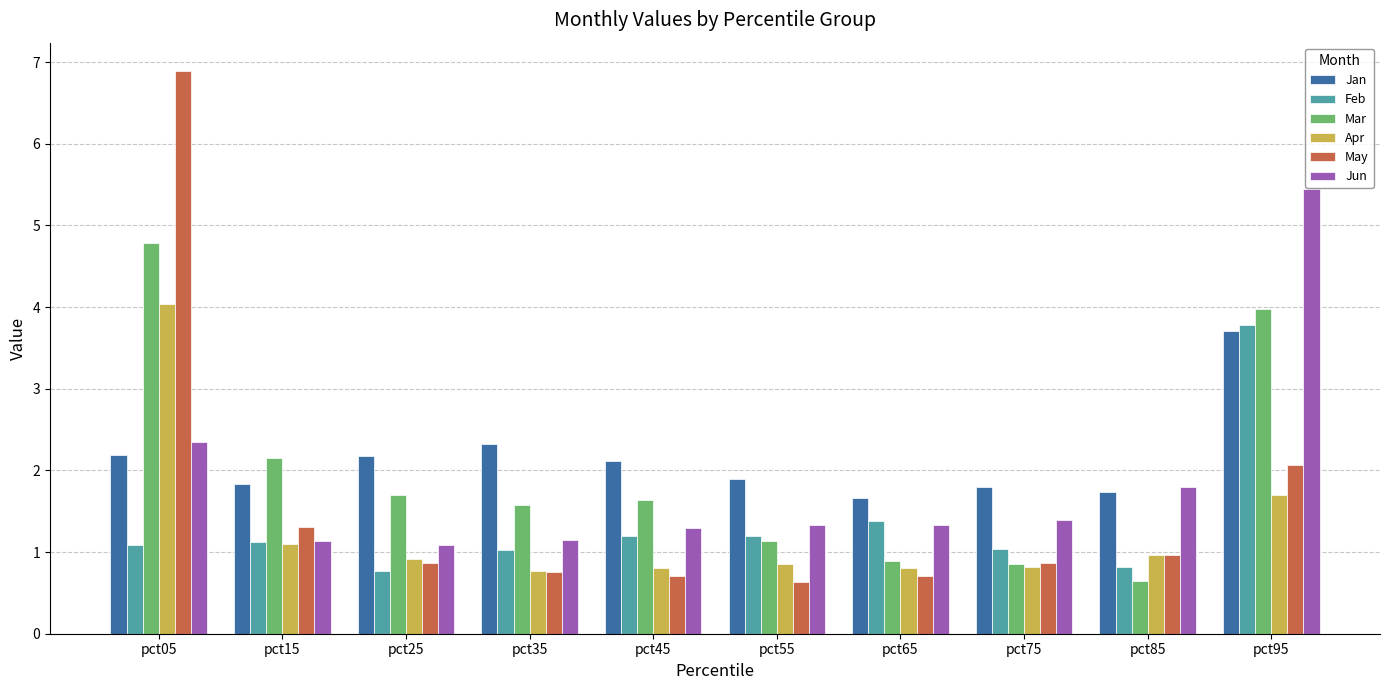

Are the bars grouped side by side (vs. stacked)?

Yes